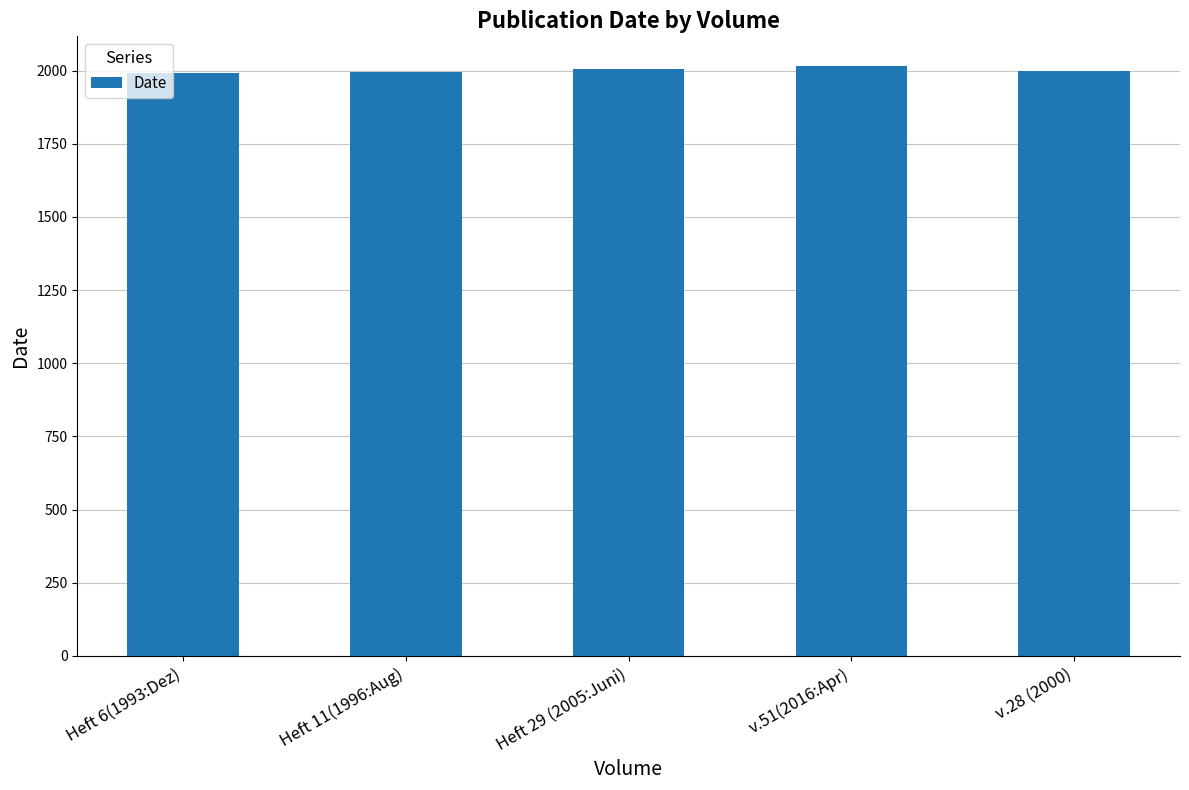

True or false: the data shows 2000 at v.28 (2000).

True